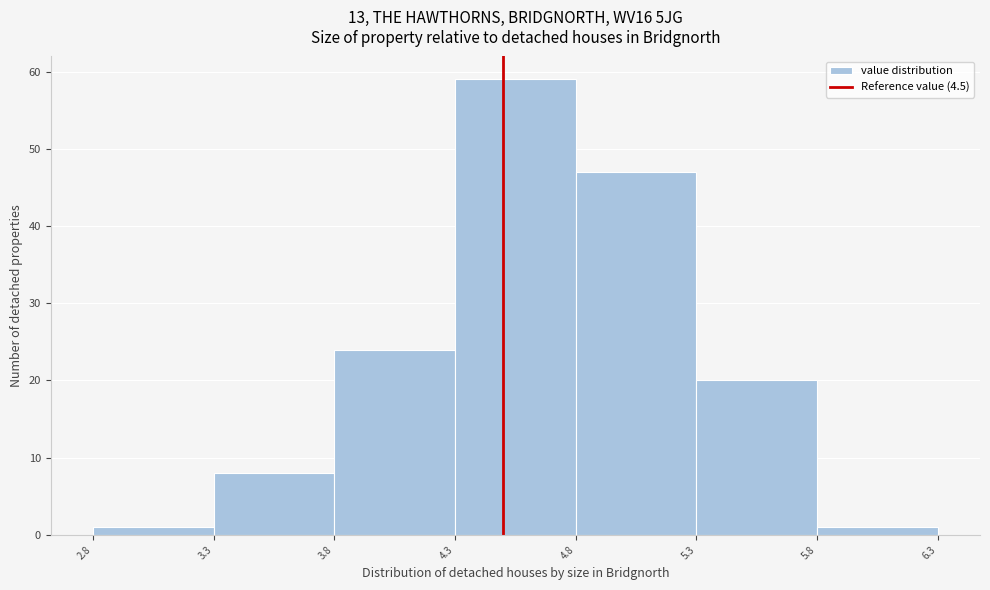

Reading left to right, list every bar in this chart as the range it spans on the x-axis followed by its height. The values are not printed on the chart, so give them approximately, as read against the axis.

2.8 to 3.3: 1
3.3 to 3.8: 8
3.8 to 4.3: 24
4.3 to 4.8: 59
4.8 to 5.3: 47
5.3 to 5.8: 20
5.8 to 6.3: 1